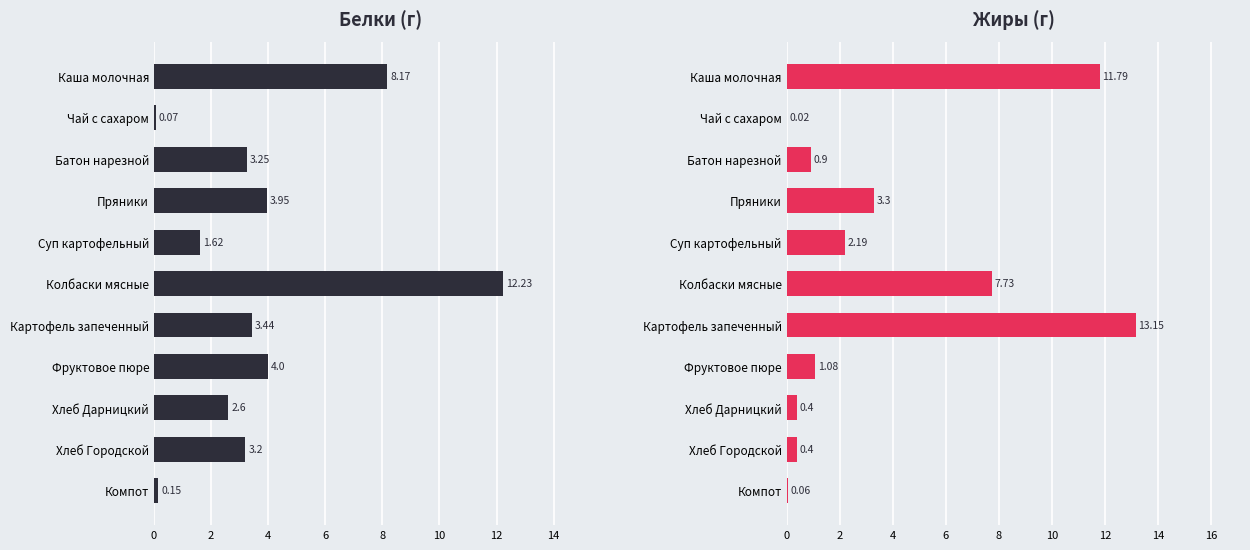

What are all the series names shown in the legend?

Белки, Жиры